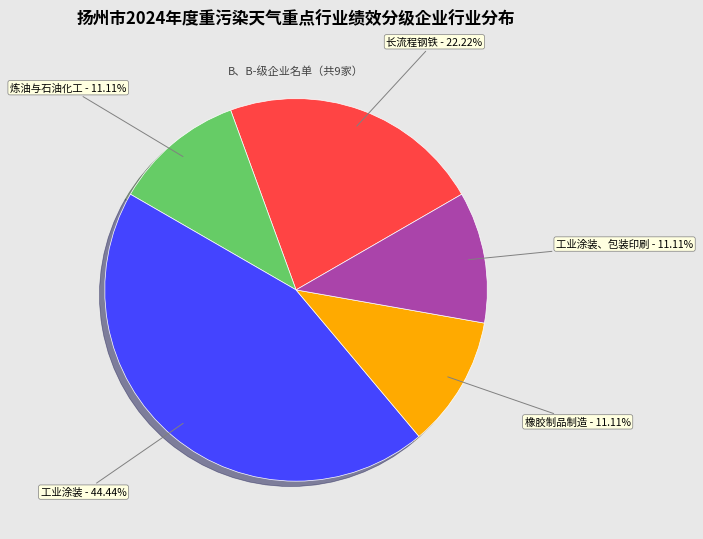

Count the number of slices in the pie.

5